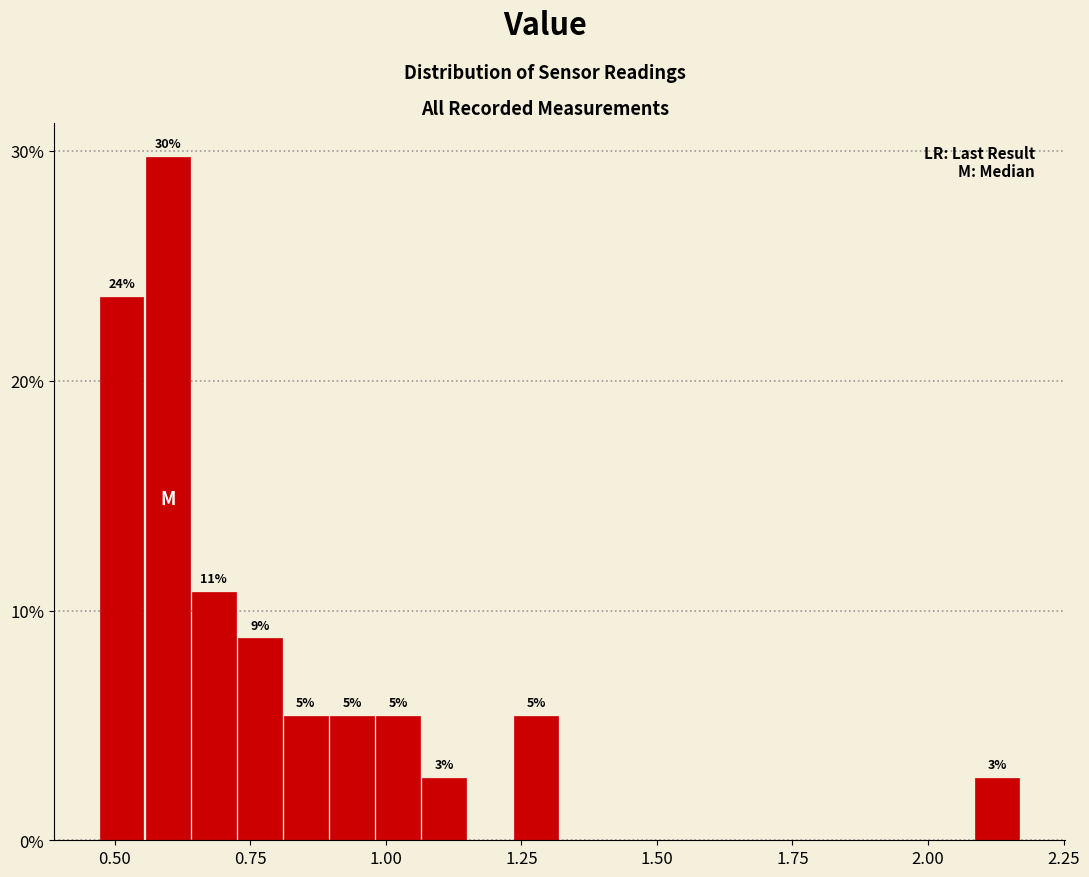

Read against the x-axis, roughly where is the centre of the tallest bar?

0.60